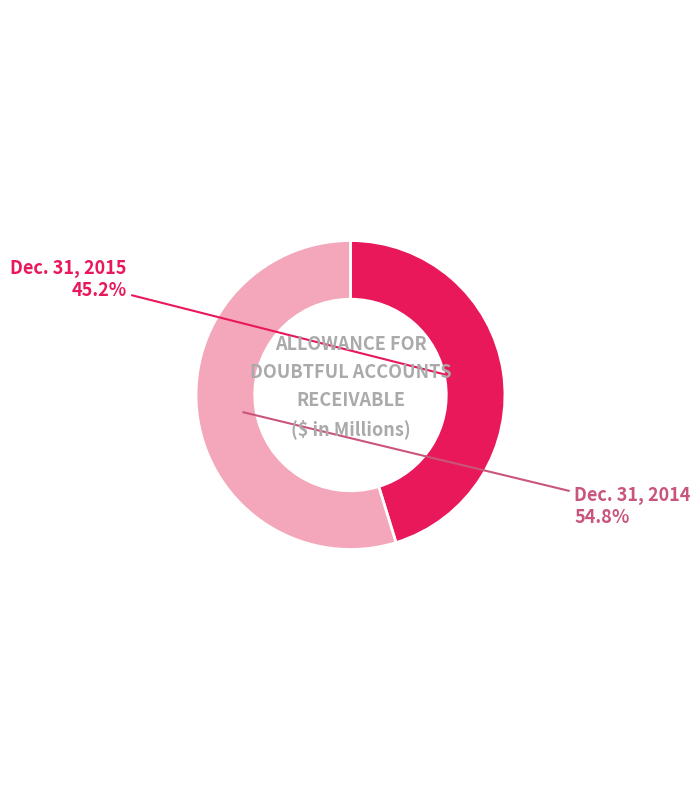

What is the ratio of the value at Dec. 31, 2015 to the value at Dec. 31, 2014?

0.8